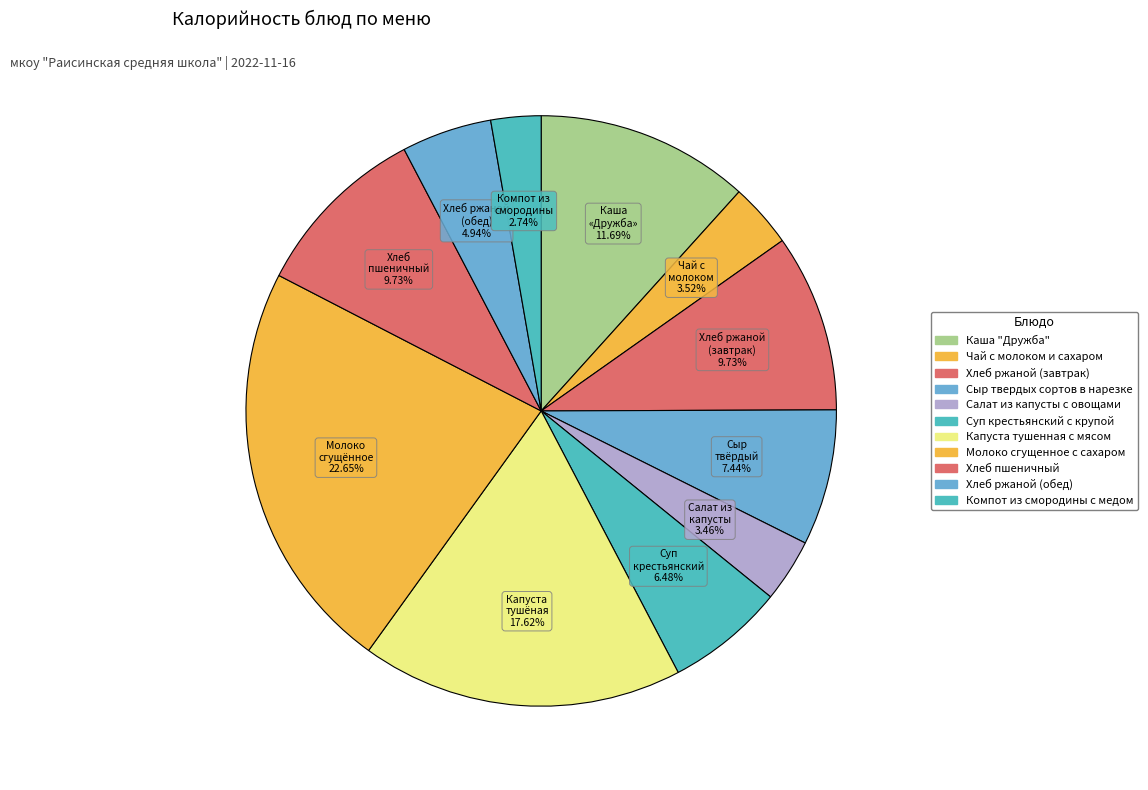

Do Салат из капусты с овощами and Компот из смородины с медом together represent more than half of the pie?

No